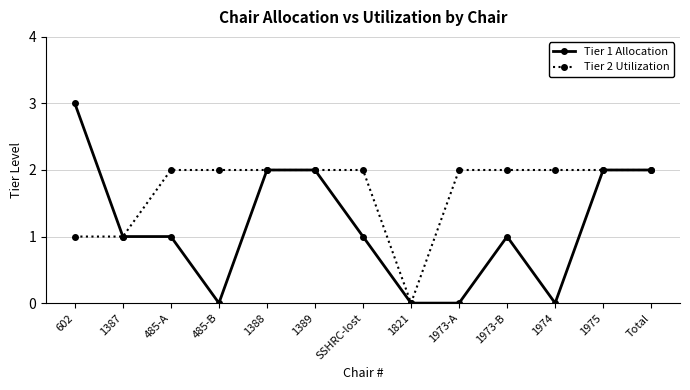

What is the sum of all Tier 2 Utilization values?

22